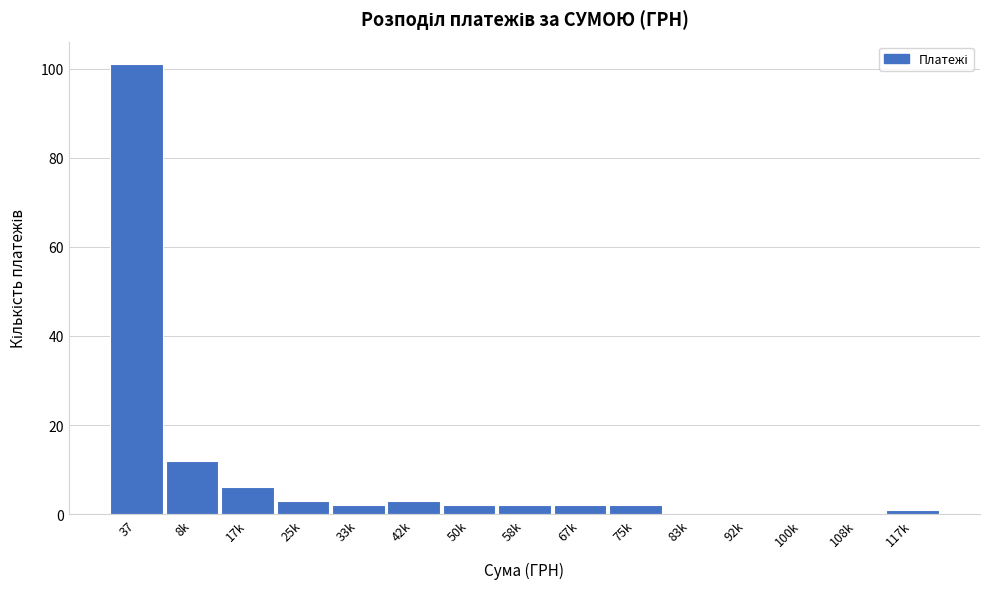

Reading left to right, what are all the values shown in this chart?

37=101	8k=12	17k=6	25k=3	33k=2	42k=3	50k=2	58k=2	67k=2	75k=2	83k=0	92k=0	100k=0	108k=0	117k=1